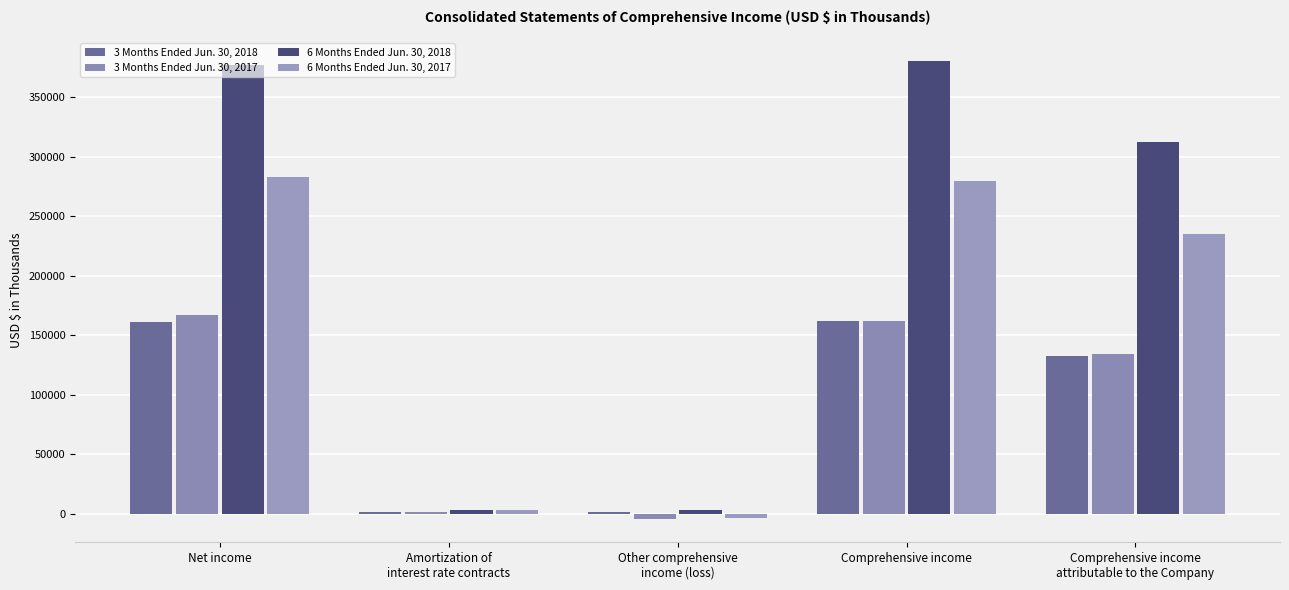

True or false: 6 Months Ended Jun. 30, 2018 has a value of 3332 at Amortization of
interest rate contracts.

True